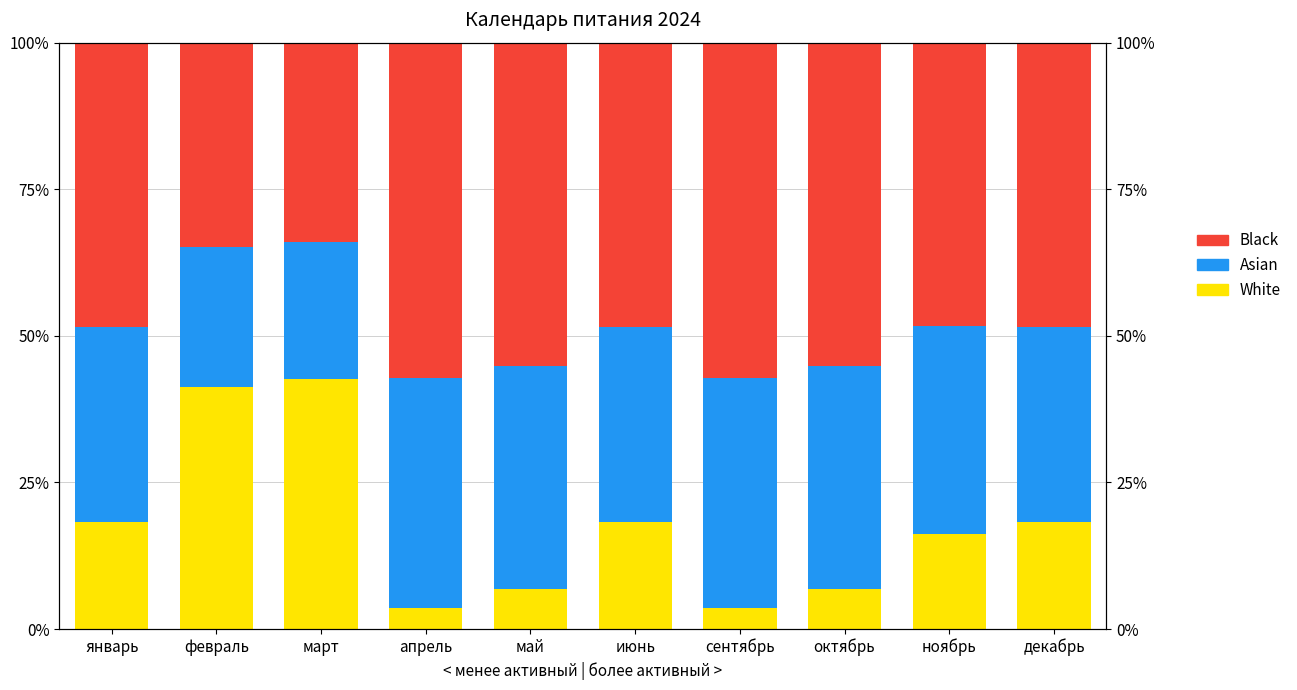

Which series has the largest total across all categories?

Black